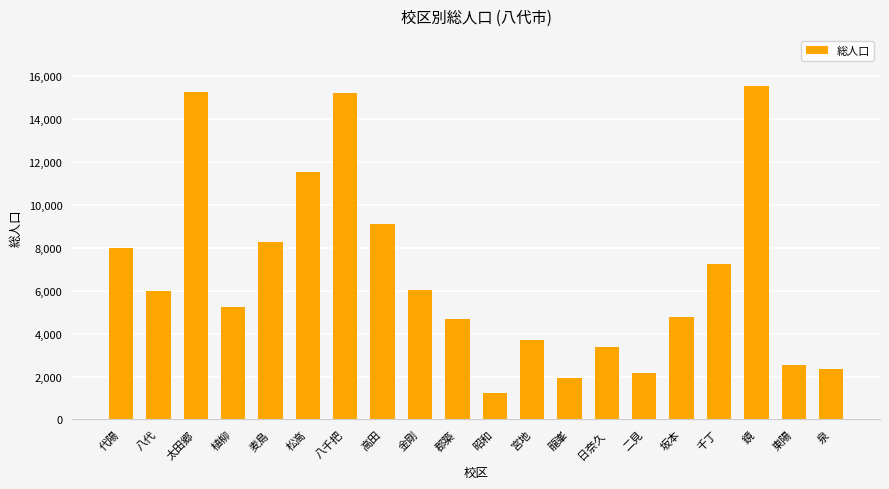

At which label does the data first exceed 5991?

代陽